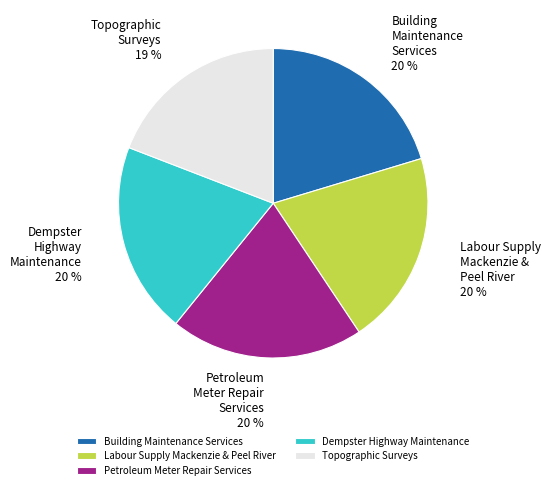

To the nearest percent, what percentage of the pie is Petroleum Meter Repair Services?

20%